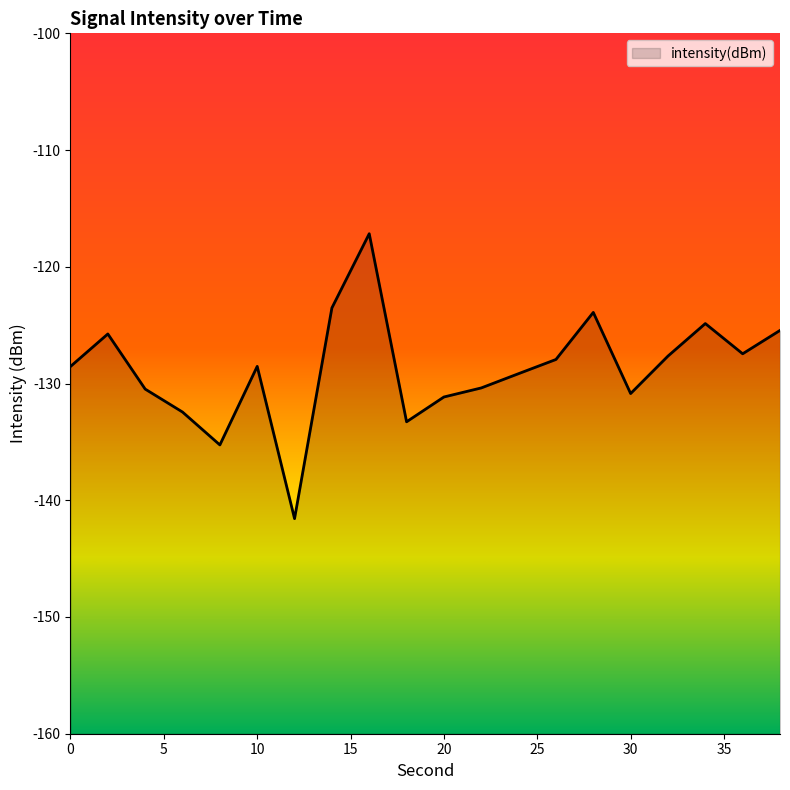

What is the average value?

-128.8